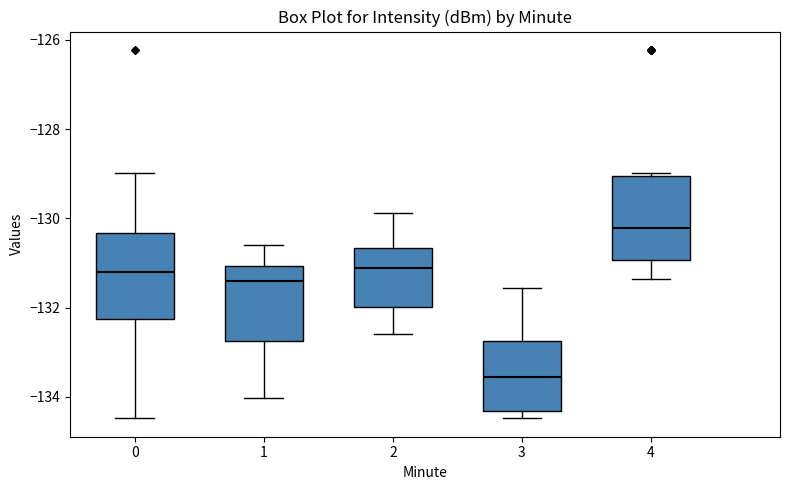

Reading left to right, transcribe this box plot: for each box, give where its median line is, the range the box spans, and where its two whiskers end, as read against the y-axis. The values are not printed on the chart, so give them approximately, as read against the axis.

0: median -131.2, box -132.2 to -130.4, whiskers -134.4 to -129.0
1: median -131.4, box -132.8 to -131.0, whiskers -134.0 to -130.6
2: median -131.2, box -132.0 to -130.6, whiskers -132.6 to -129.8
3: median -133.6, box -134.4 to -132.8, whiskers -134.4 (just below the box's lower edge) to -131.6
4: median -130.2, box -131.0 to -129.0, whiskers -131.4 to -129.0 (just above the box's upper edge)